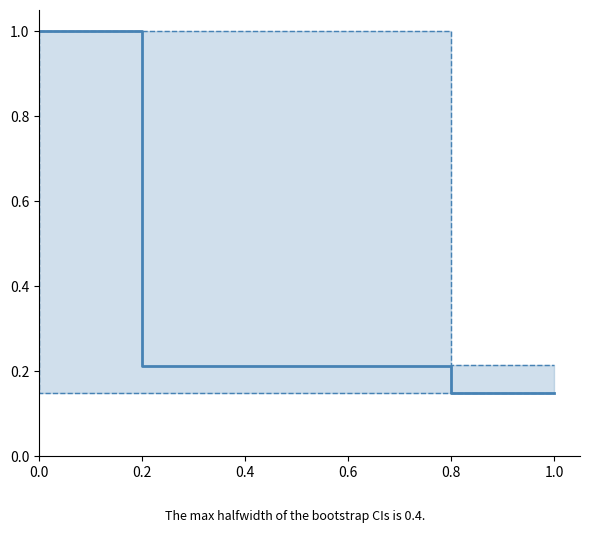

Rank the categories by value from lowest to highest.

1.0, 0.6, 0.8, 0.0, 0.2